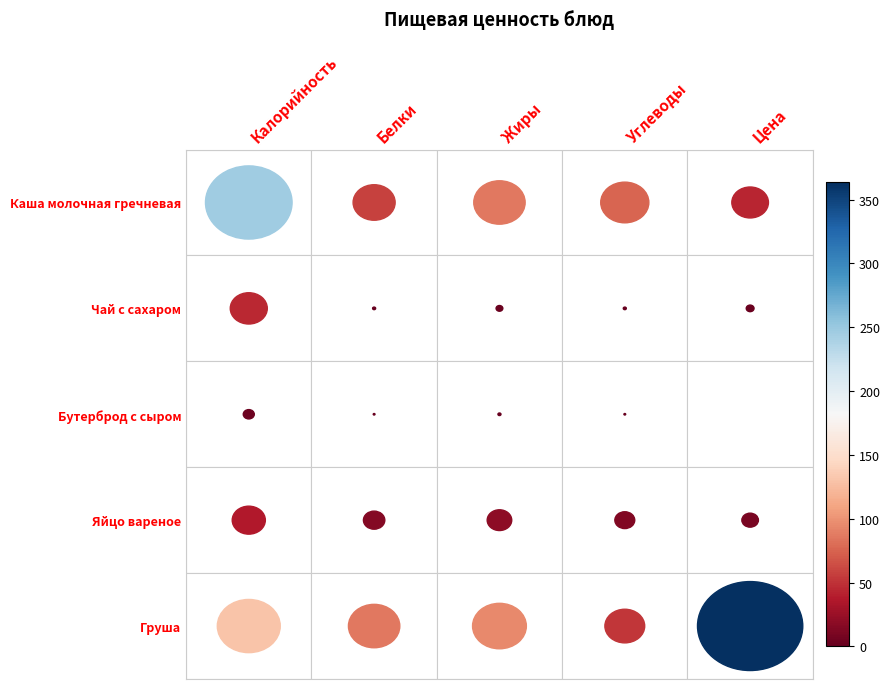

At which label does Каша молочная гречневая first exceed 76?

Калорийность